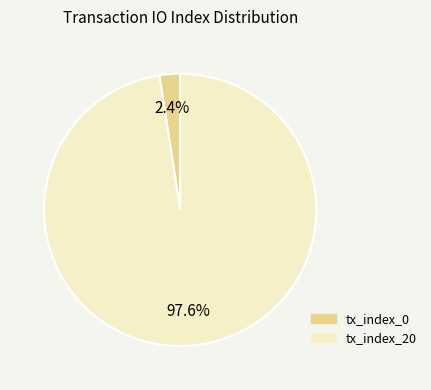

What is the total percentage of tx_index_0 and tx_index_20?

100.0%